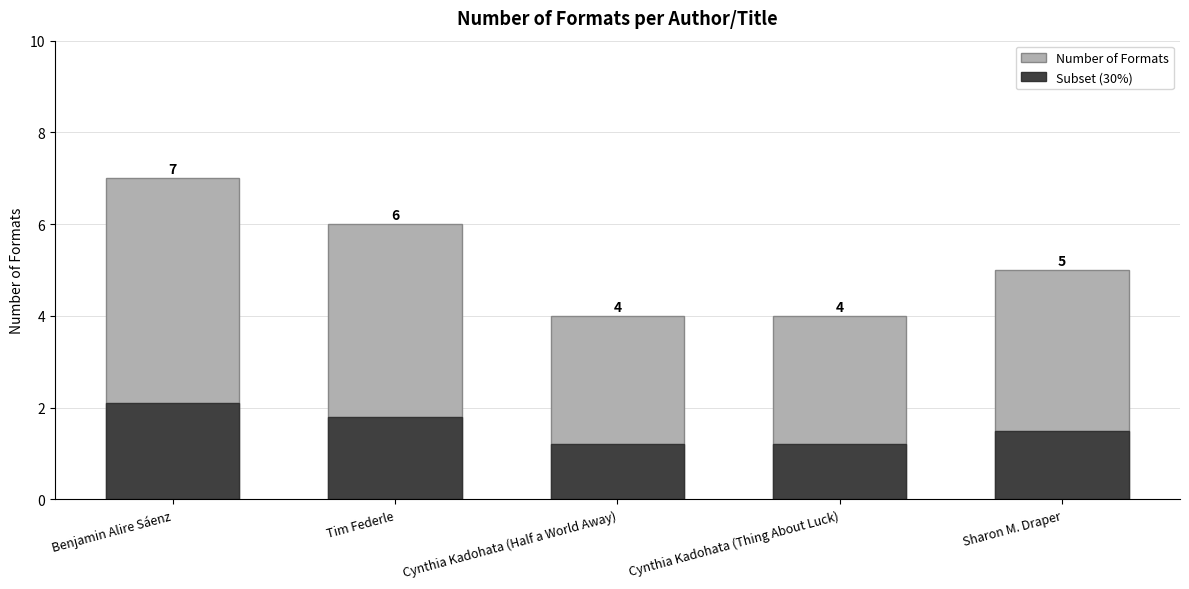

What position from the left is Sharon M. Draper?

5